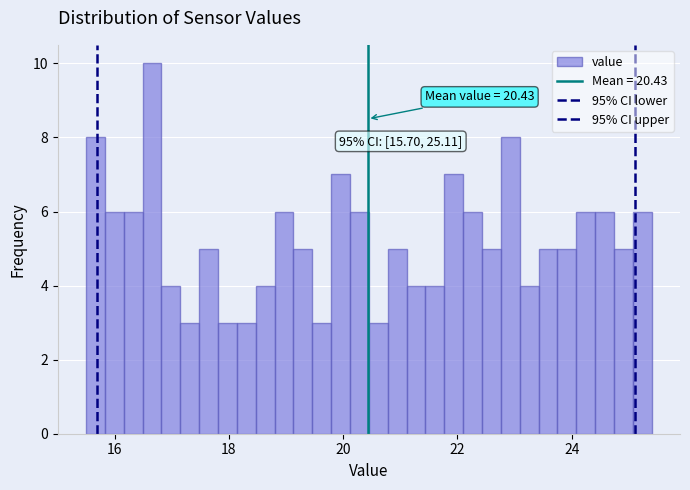

Read against the x-axis, roughly where is the centre of the tallest bar?

16.6